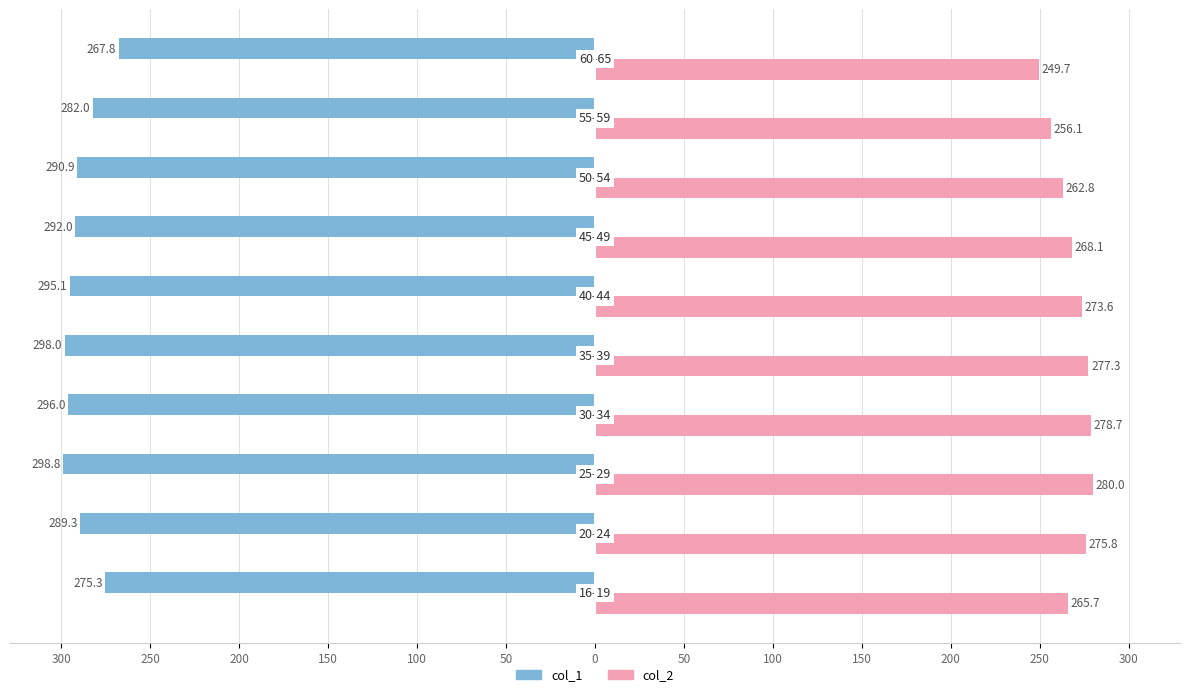

What are all the series names shown in the legend?

col_1, col_2